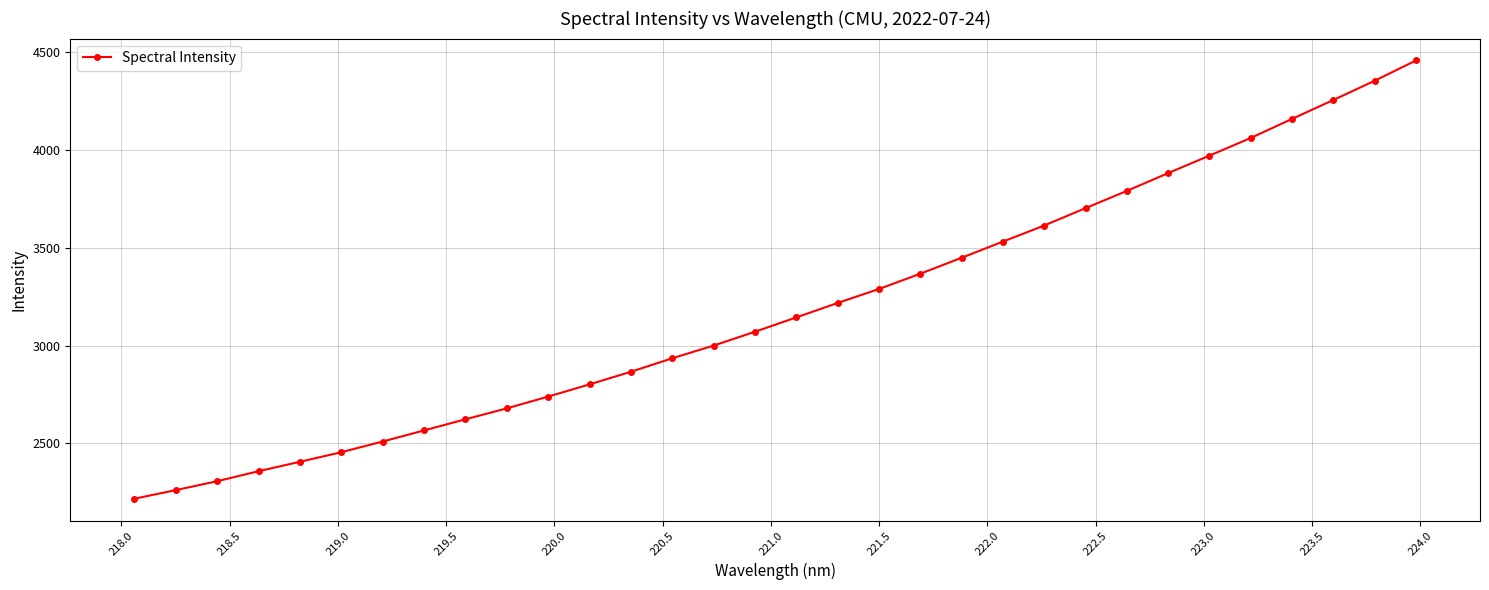

What is the sum of all values?

102055.7